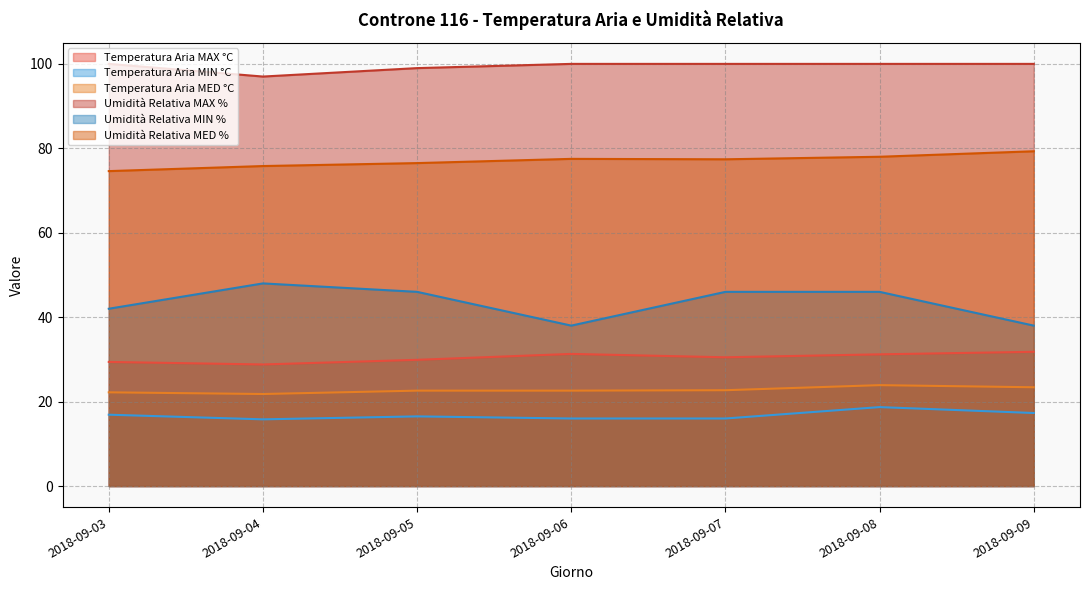

Which category has the lowest value in the Umidità Relativa MED % series?

2018-09-03